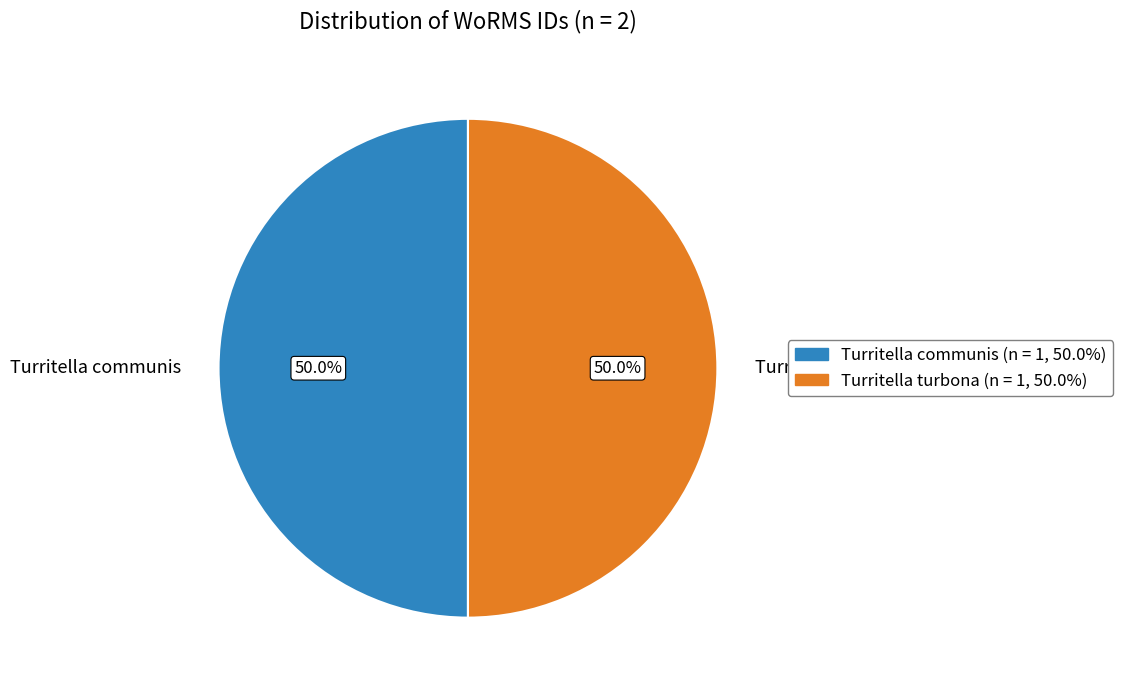

To the nearest percent, what is the combined percentage of Turritella turbona and Turritella communis?

100%